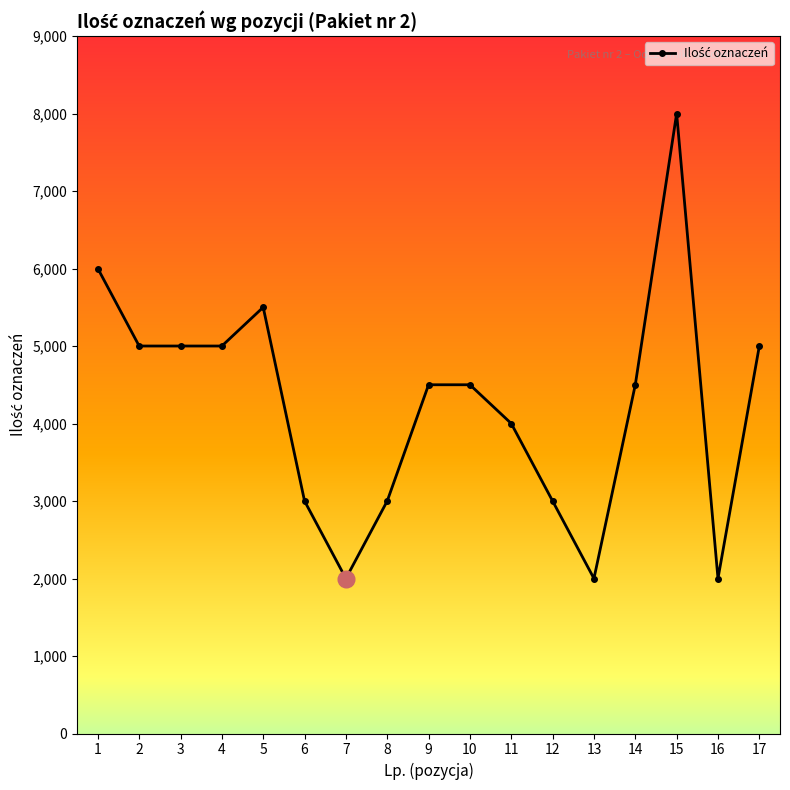

Is it true that the value at 15 is 12957?

False